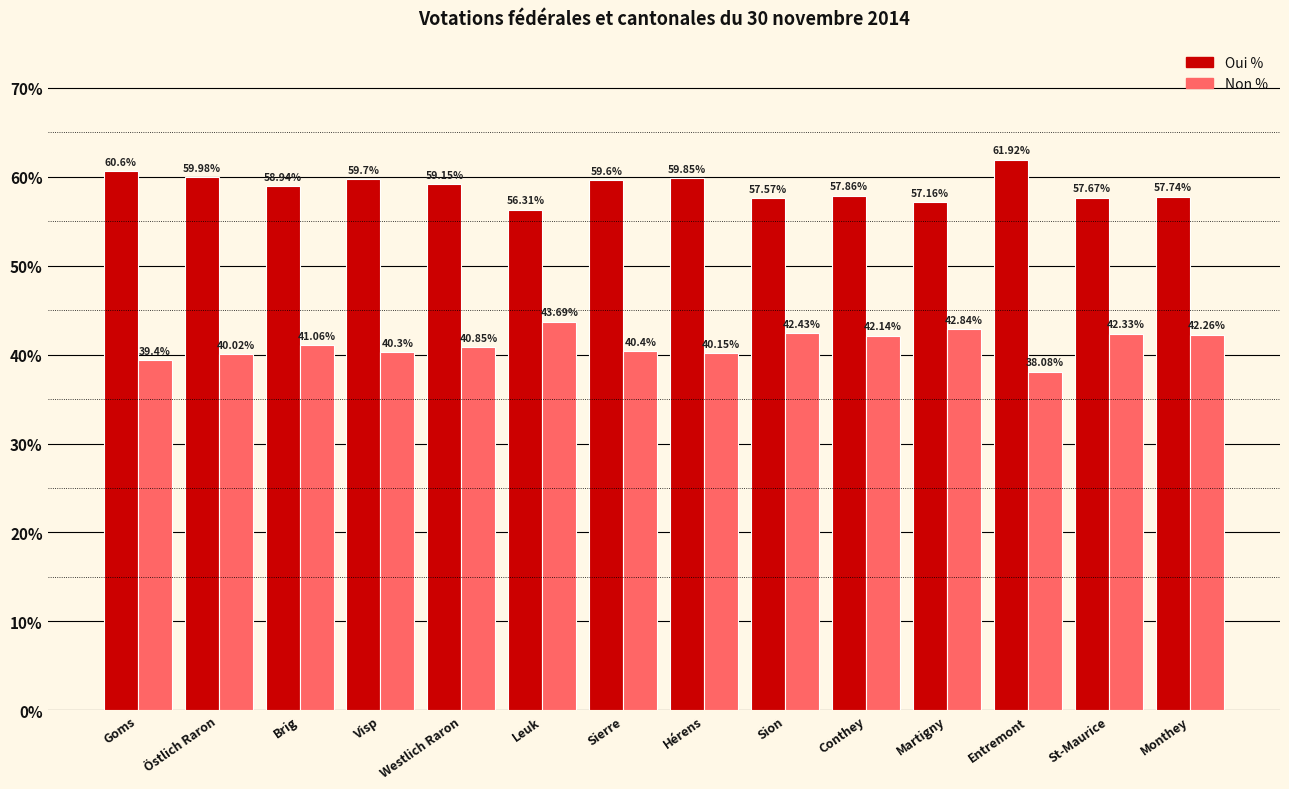

What is the value of the Oui % bar at the 4th from the left?

59.7